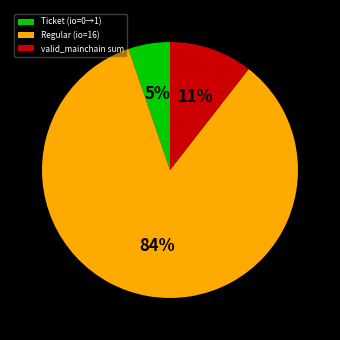

Which slice represents more than half of the pie?

Regular (io=16)